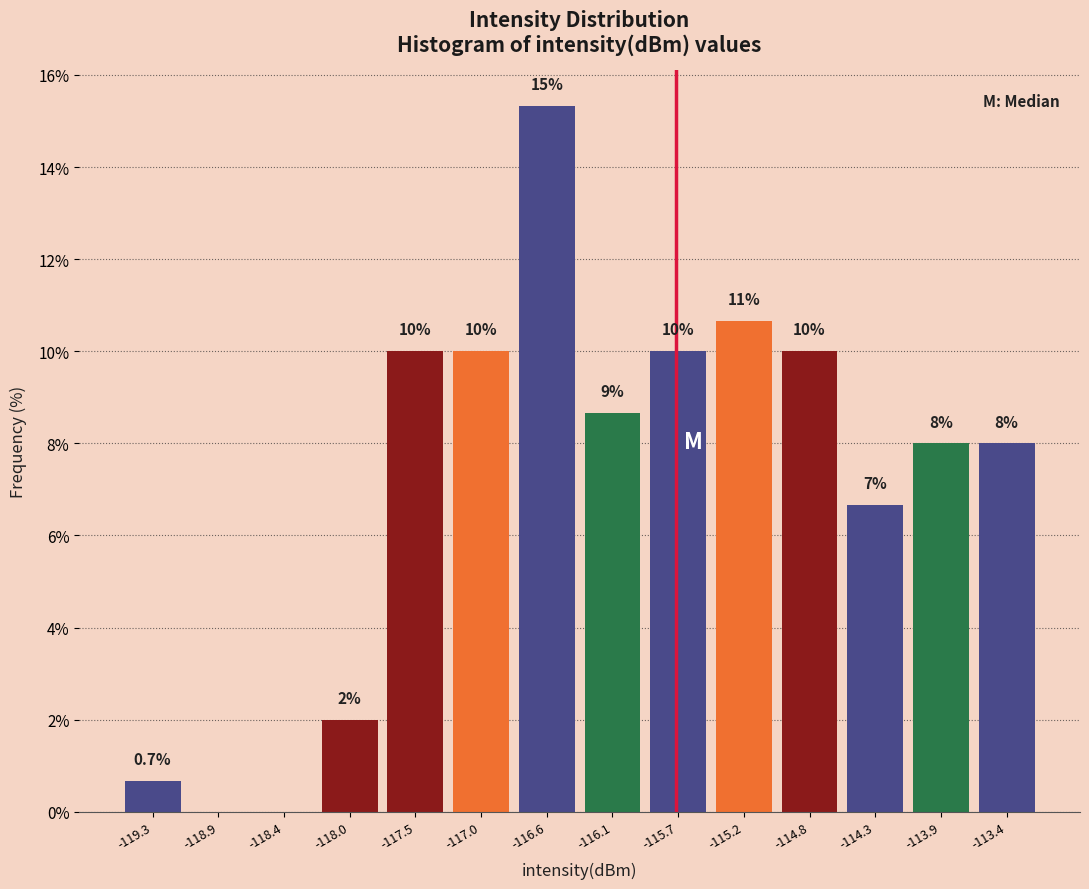

Over which range of the x-axis is the bar tallest?

-116.80 to -116.35